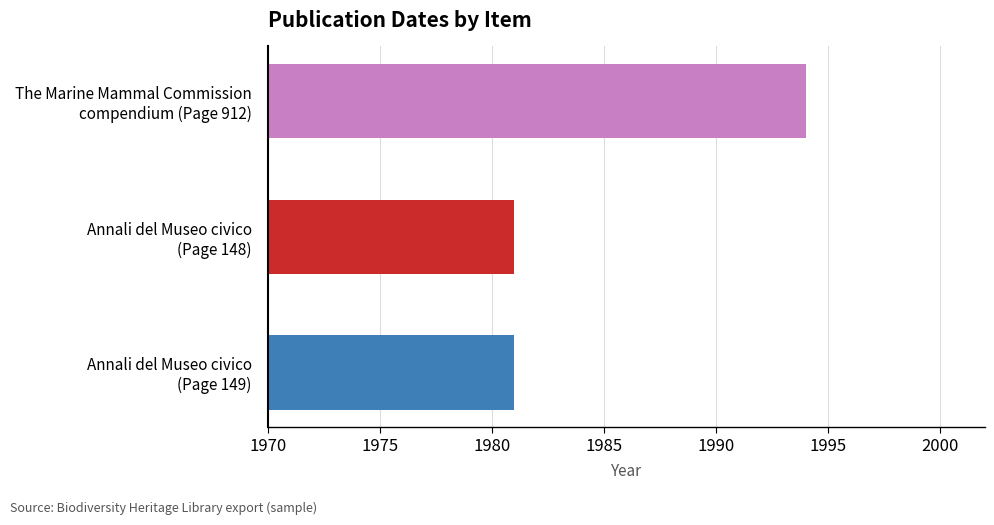

Reading top to bottom, what are all the values shown in this chart?

1994	1981	1981